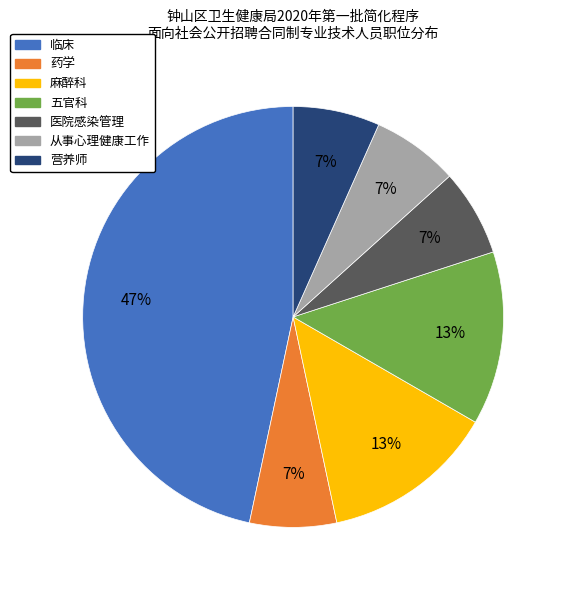

To the nearest percent, what is the difference between the largest and smallest slice percentages?

40%